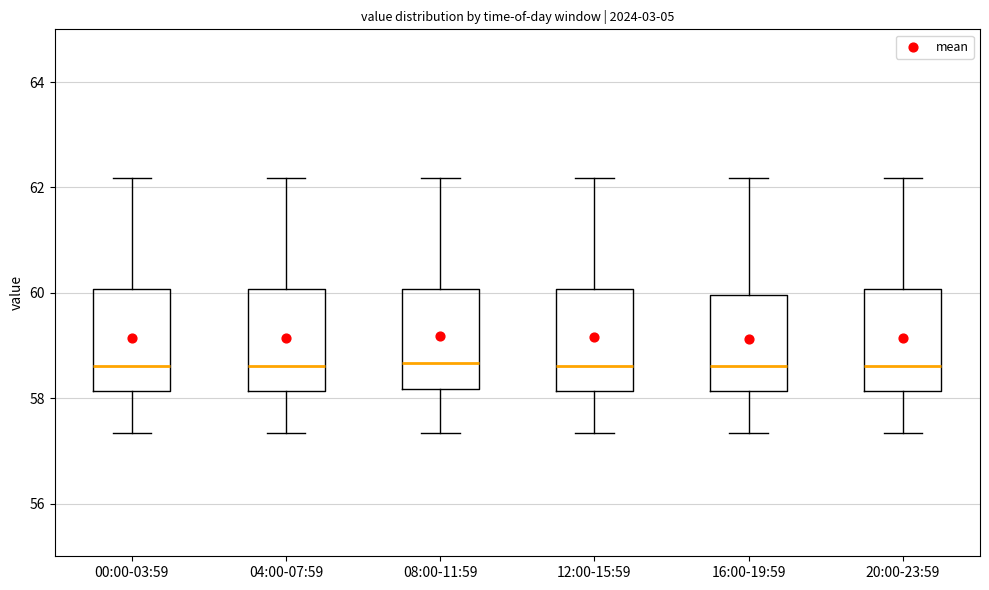

Where does the median line of the box for 16:00-19:59 sit on the y-axis? The values are not printed on the chart, so give them approximately, as read against the axis.

58.6